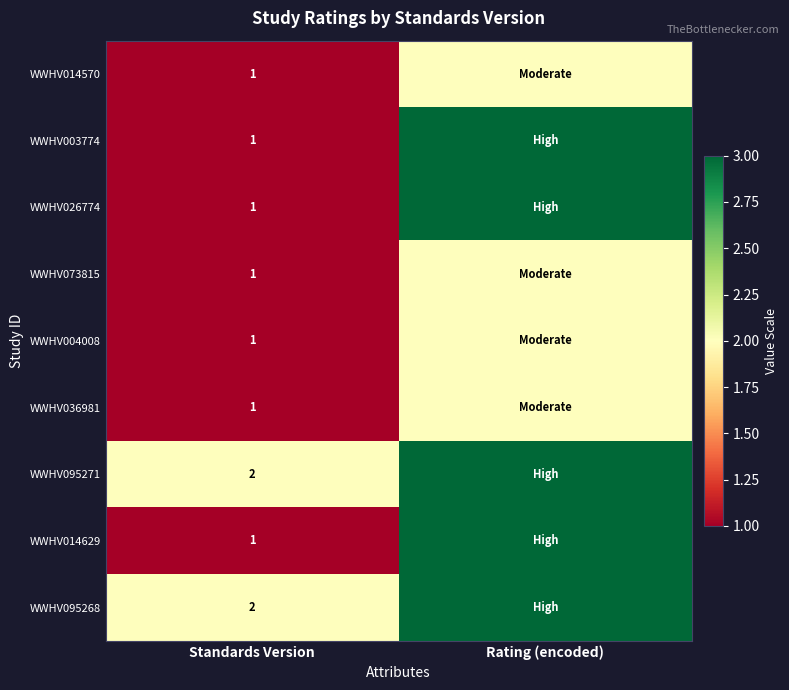

What is the difference between the highest and lowest values at Standards Version?

1